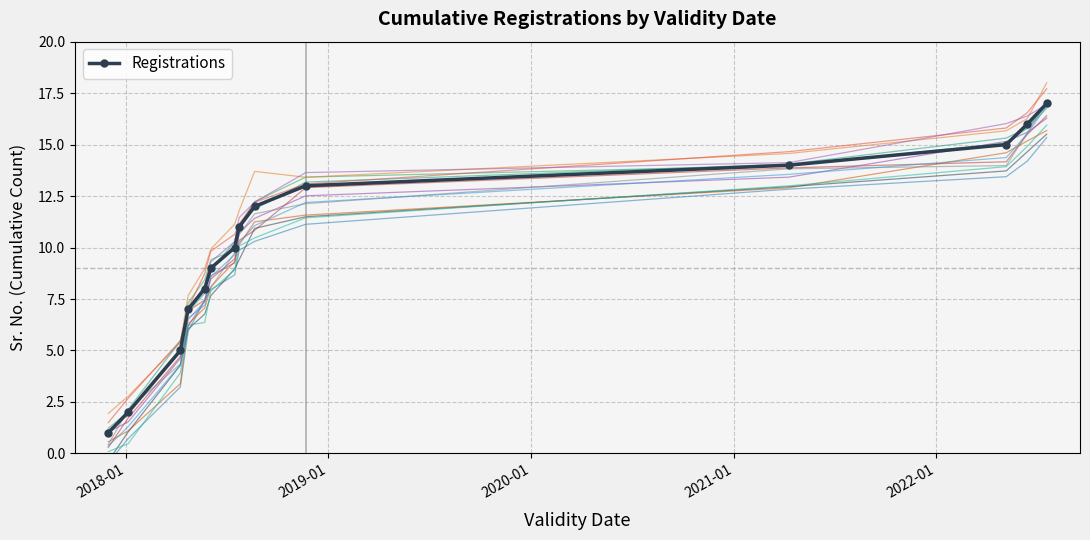

The value at 13 is 4. True or false?

False